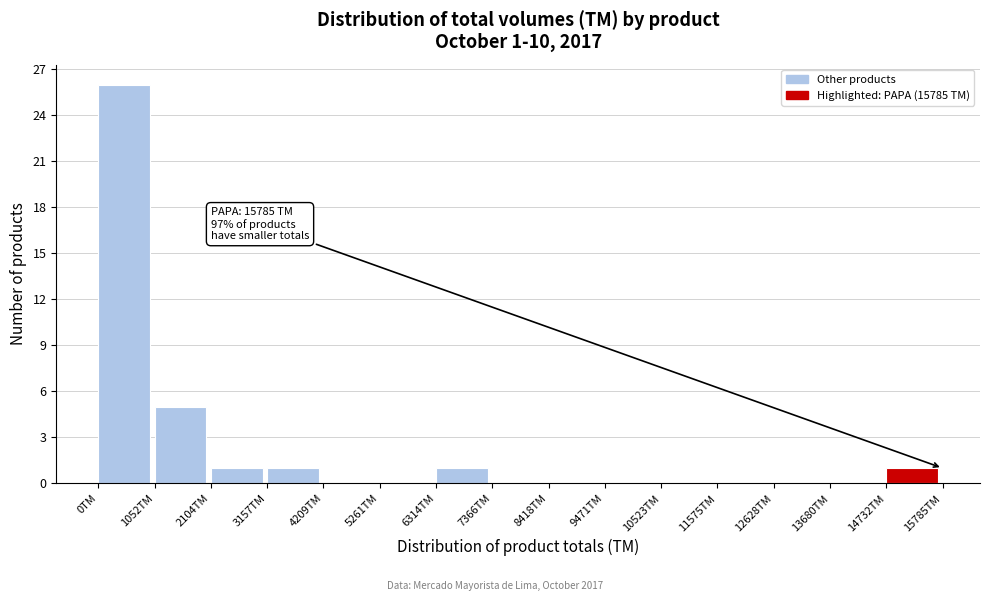

Over which range of the x-axis is the bar tallest?

0 to 1000